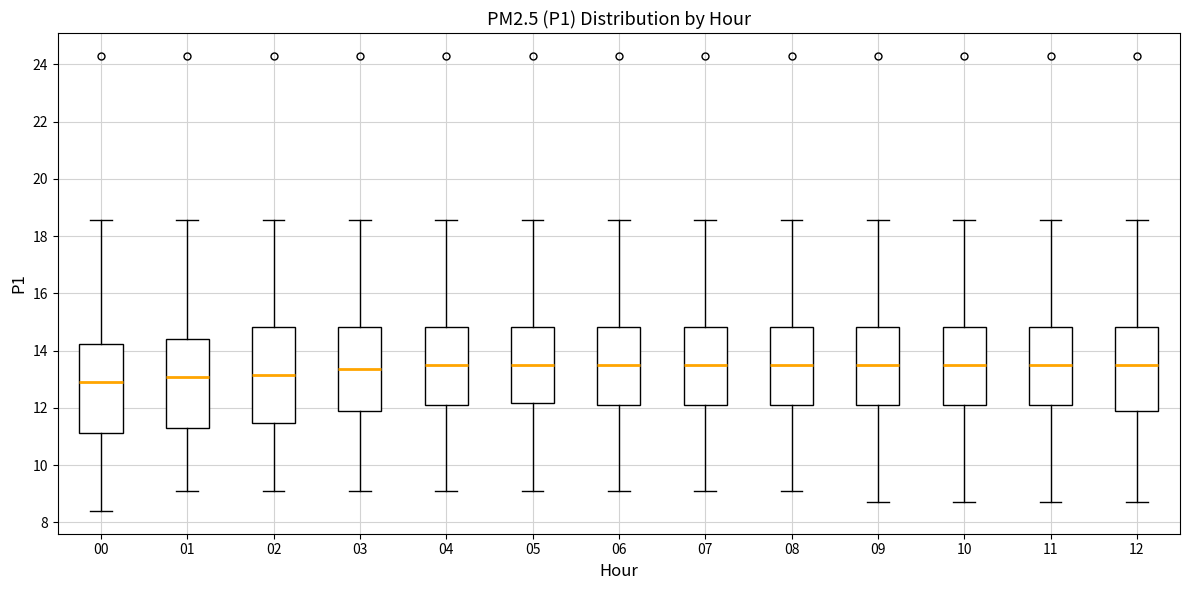

Reading left to right, read every box against the y-axis: the position of its median line, the range the box covers, and the ends of its whiskers. The values are not printed on the chart, so give them approximately, as read against the axis.

00: median 13.0, box 11.2 to 14.2, whiskers 8.4 to 18.6
01: median 13.0, box 11.4 to 14.4, whiskers 9.2 to 18.6
02: median 13.2, box 11.4 to 14.8, whiskers 9.2 to 18.6
03: median 13.4, box 11.8 to 14.8, whiskers 9.2 to 18.6
04: median 13.6, box 12.0 to 14.8, whiskers 9.2 to 18.6
05: median 13.6, box 12.2 to 14.8, whiskers 9.2 to 18.6
06: median 13.6, box 12.0 to 14.8, whiskers 9.2 to 18.6
07: median 13.6, box 12.0 to 14.8, whiskers 9.2 to 18.6
08: median 13.6, box 12.0 to 14.8, whiskers 9.2 to 18.6
09: median 13.6, box 12.0 to 14.8, whiskers 8.8 to 18.6
10: median 13.6, box 12.0 to 14.8, whiskers 8.8 to 18.6
11: median 13.6, box 12.0 to 14.8, whiskers 8.8 to 18.6
12: median 13.6, box 11.8 to 14.8, whiskers 8.8 to 18.6